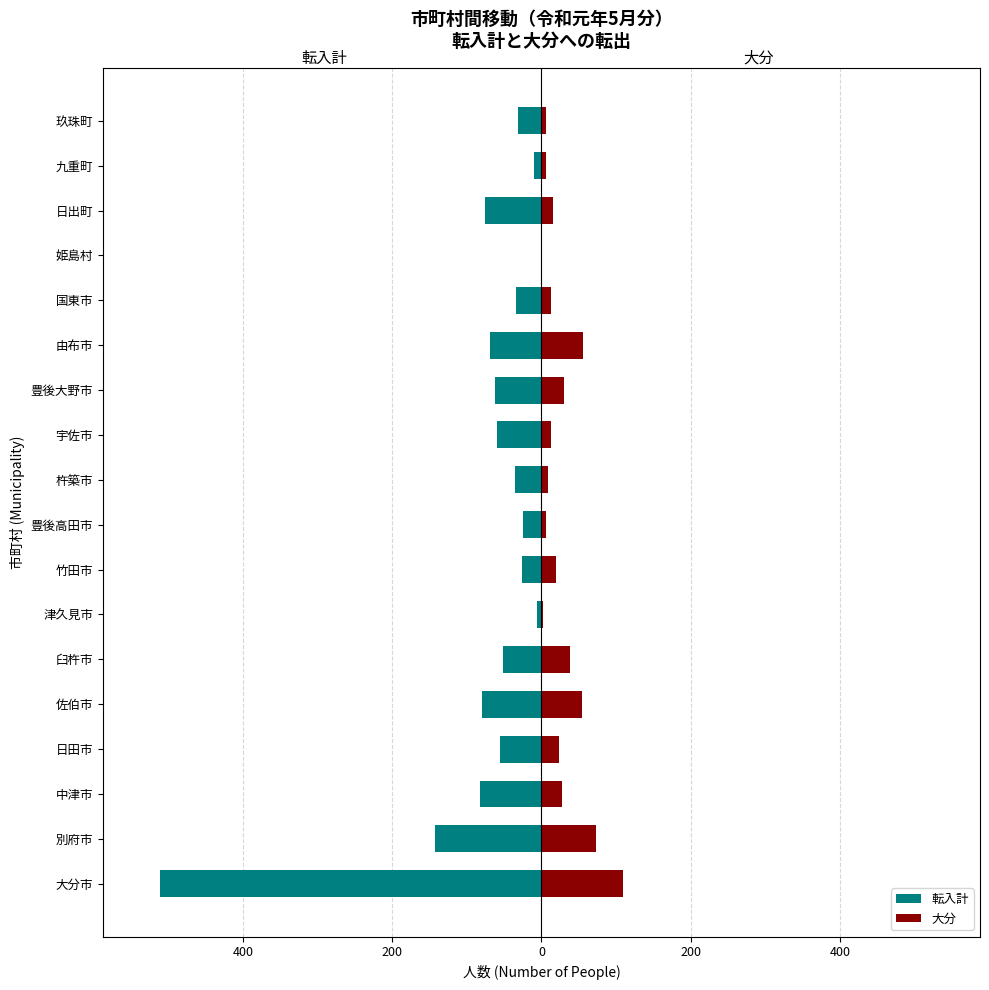

The value of 大分 at 豊後高田市 is 8. True or false?

False